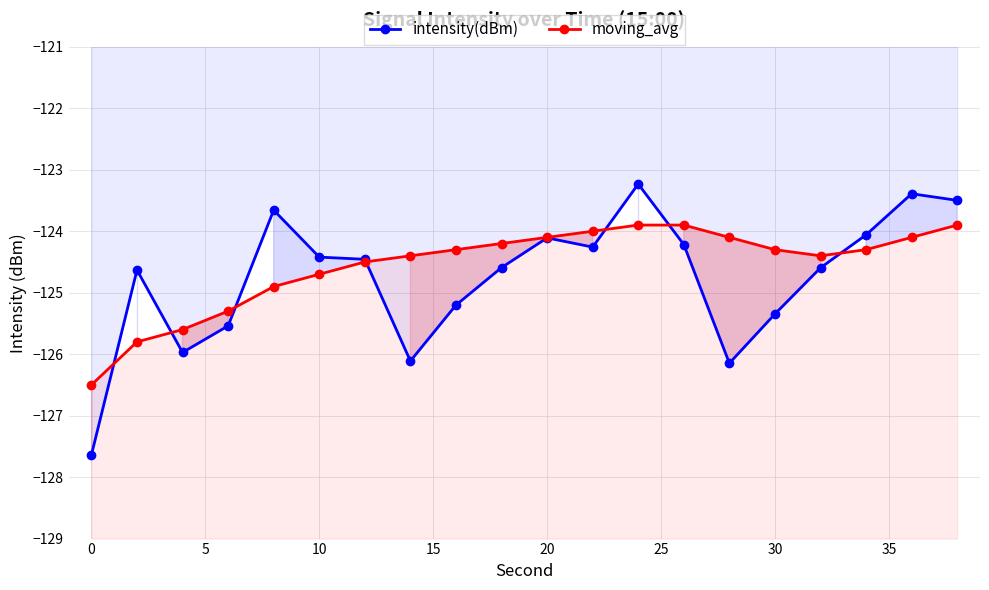

Which series has the largest range (max minus min)?

intensity(dBm)